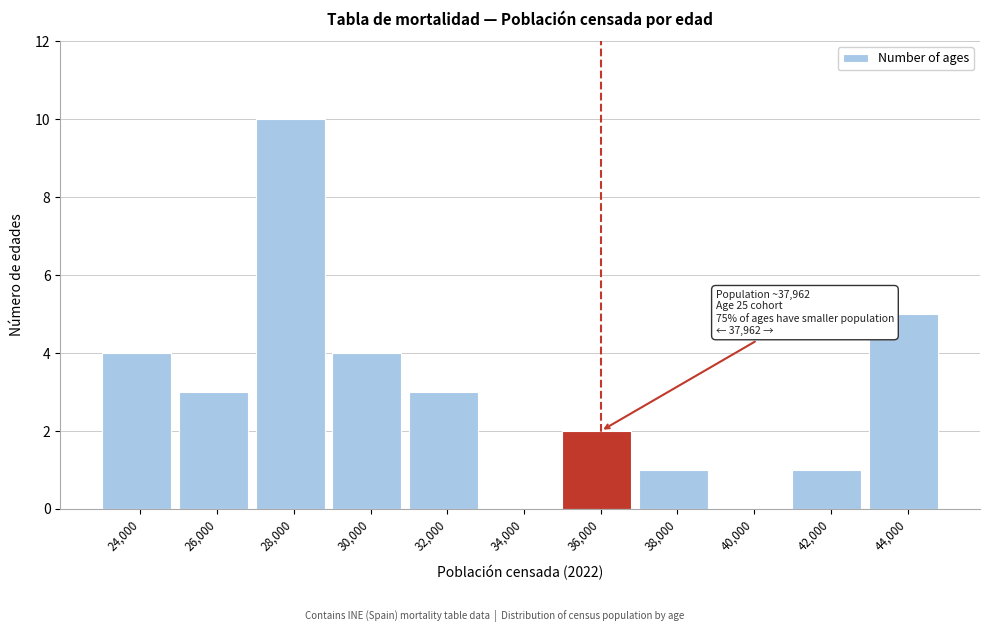

Reading right to left, what are all the values shown in this chart?

44,000=5	42,000=1	40,000=0	38,000=1	36,000=2	34,000=0	32,000=3	30,000=4	28,000=10	26,000=3	24,000=4